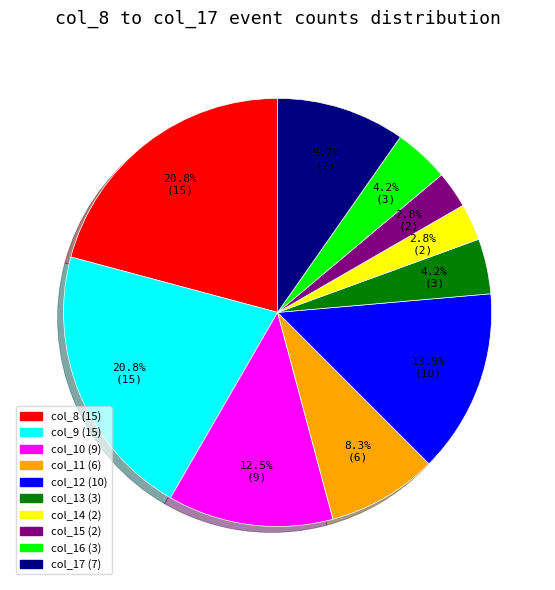

Does any single category account for the majority?

No